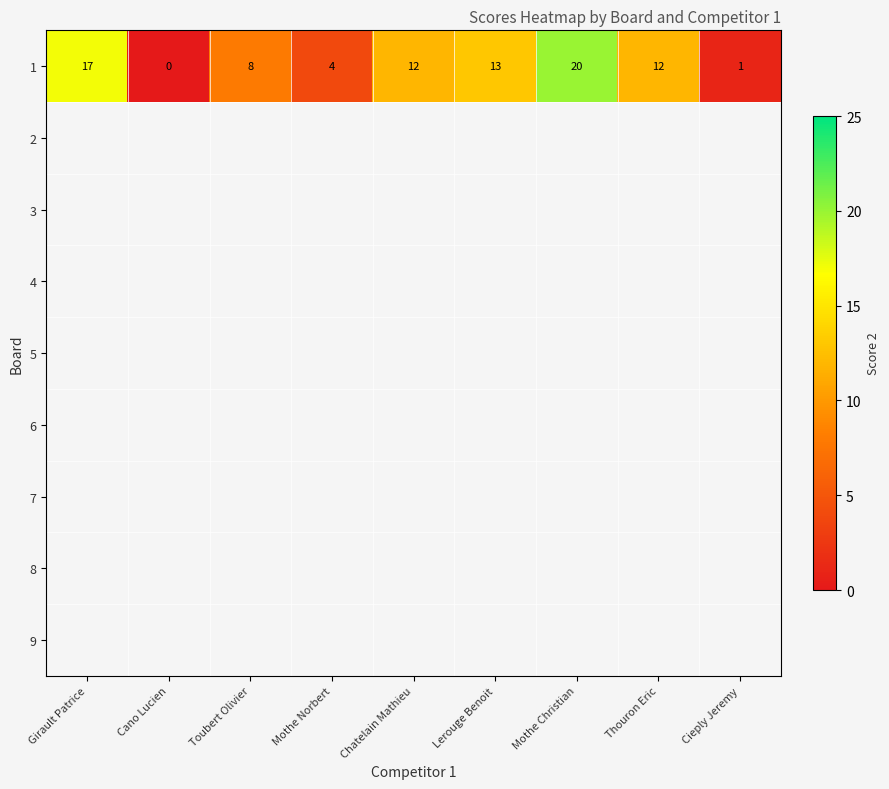

True or false: 1 has a value of 1.6 at Cieply Jeremy.

False